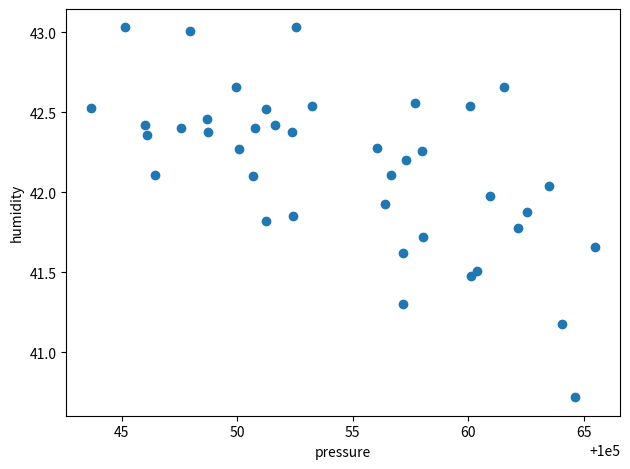

What Y value in the scatter plot is closest to 41?

41.2